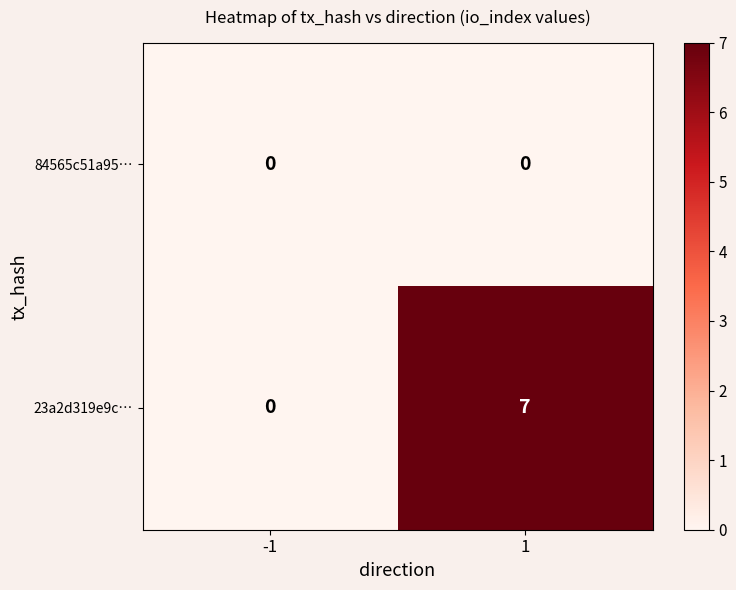

How many data points does each series have?

2